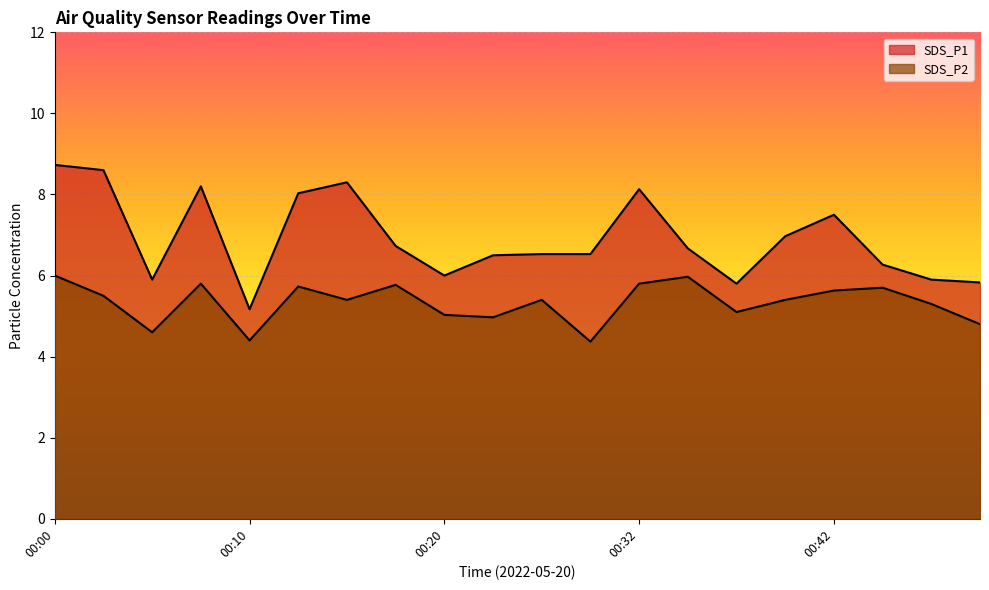

What is the value of the SDS_P1 point at the 9th from the left?

6.0